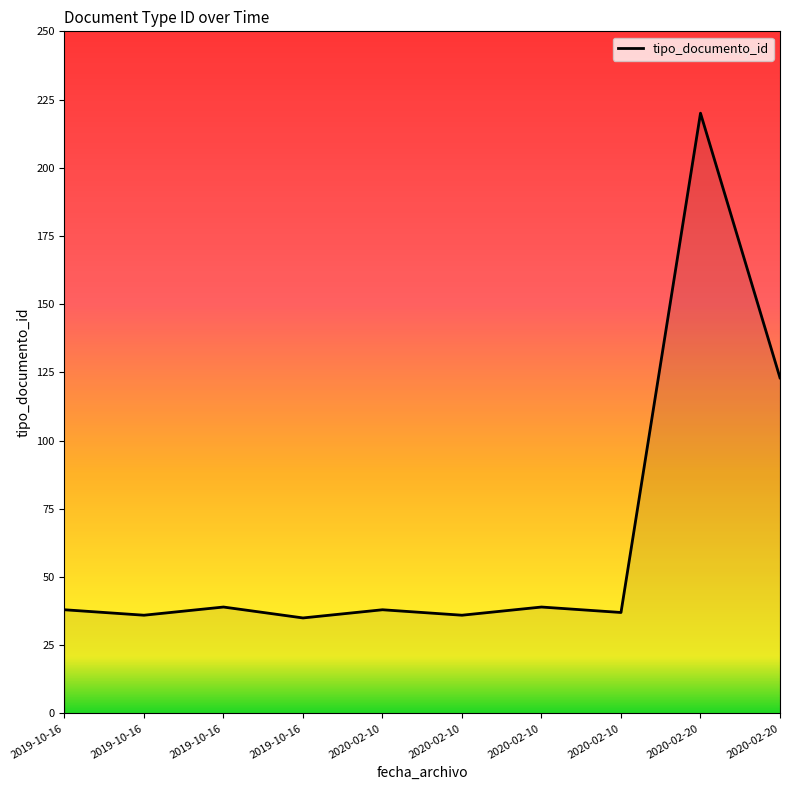

Which label corresponds to the largest value in the chart?

2020-02-20